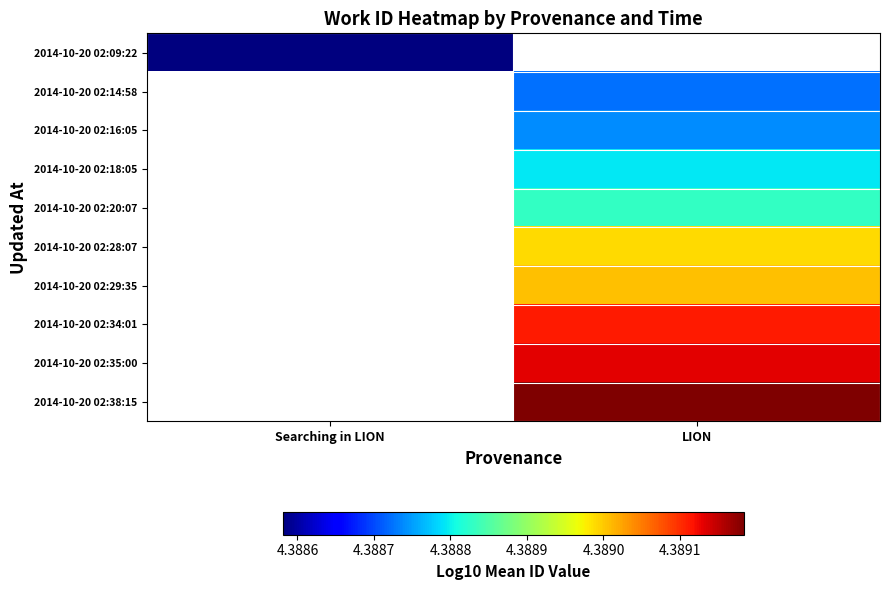

Which category has the highest value in the 2014-10-20 02:09:22 series?

Searching in LION